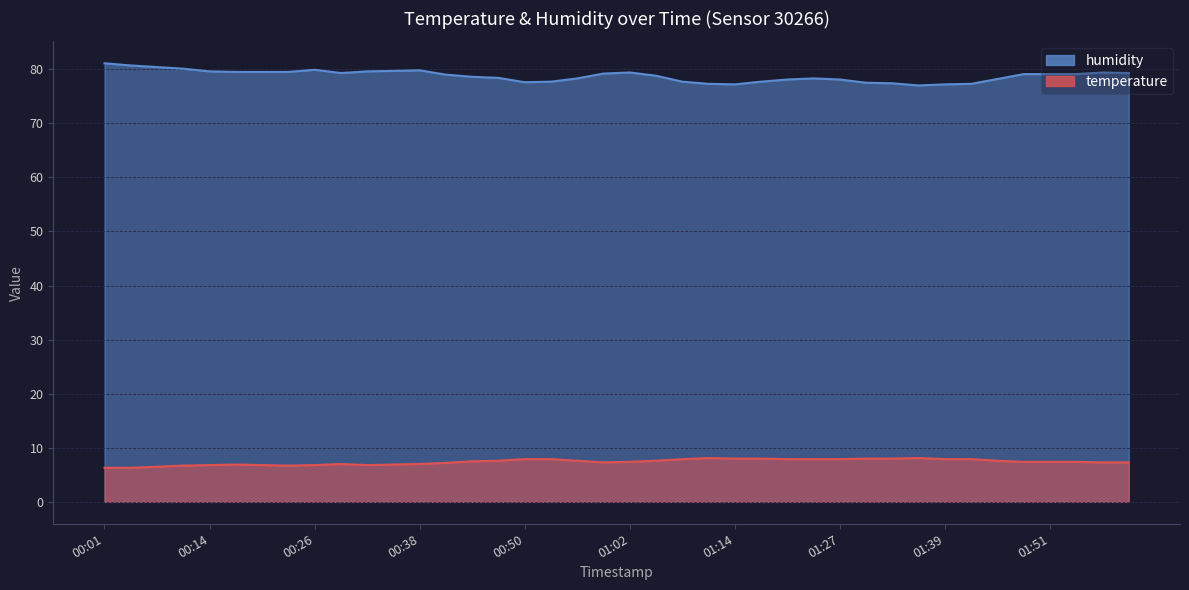

Where is the first local maximum for humidity?

00:26